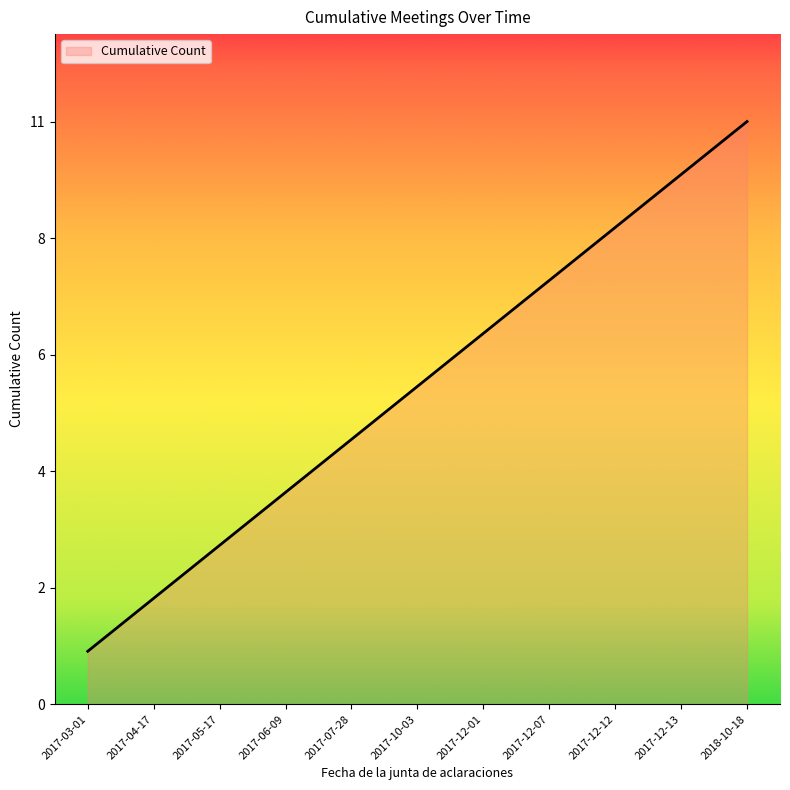

Reading left to right, extract all data points from this chart.

1	2	3	4	5	6	7	8	9	10	11